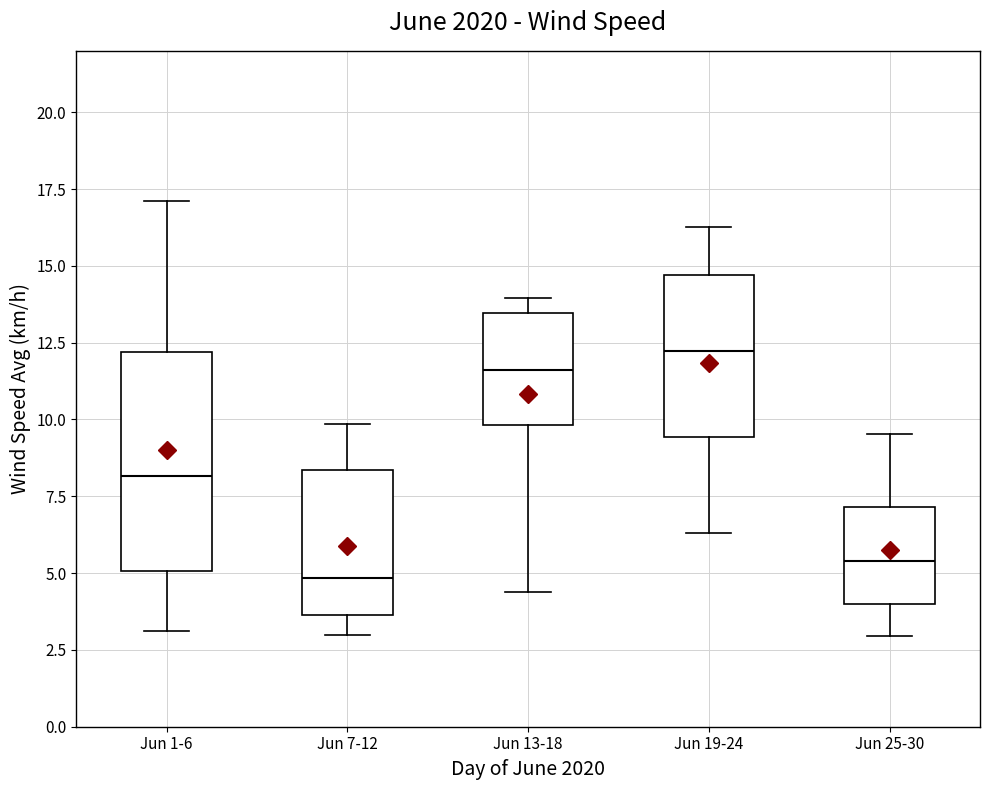

Where is the upper edge of the box for Jun 19-24 on the y-axis? The values are not printed on the chart, so give them approximately, as read against the axis.

14.5